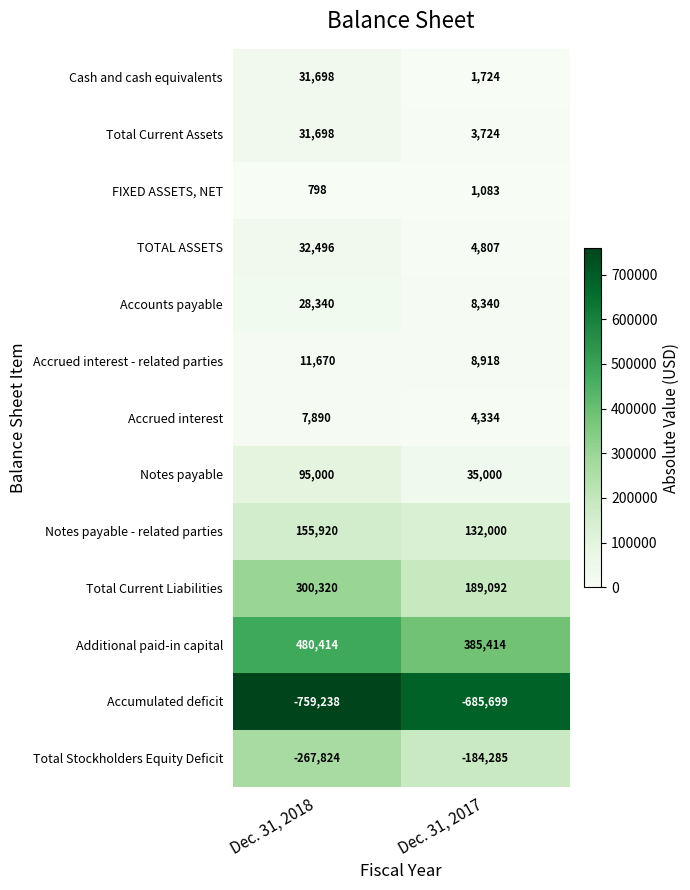

What is the difference between the maximum and minimum values in the Cash and cash equivalents series?

29974